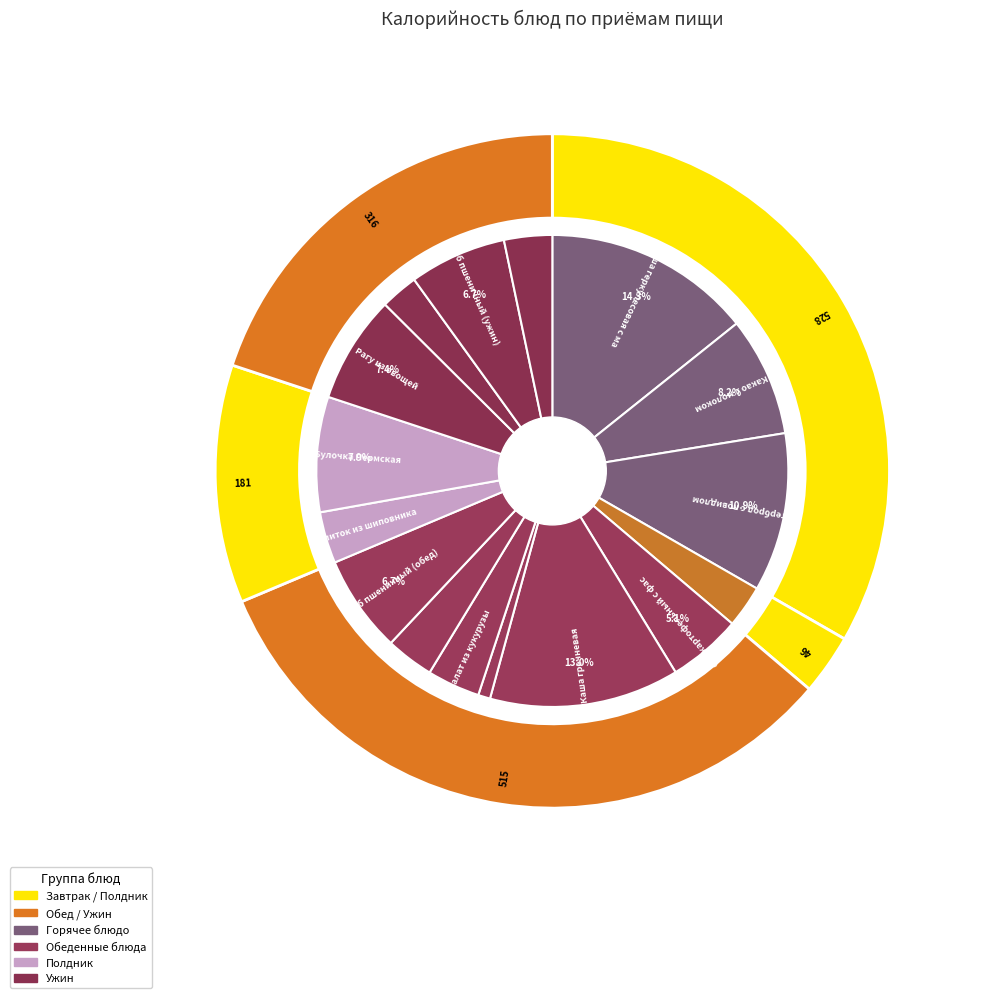

Is there a majority slice in this chart?

No